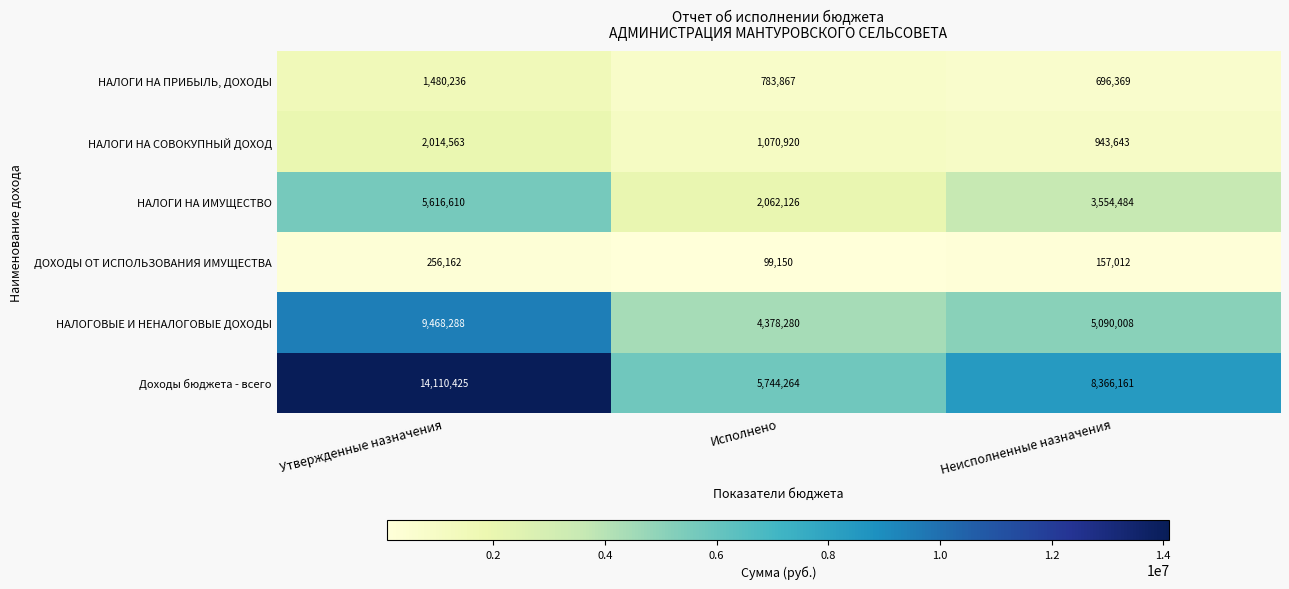

What is the sum of all Доходы бюджета - всего values?

28220850